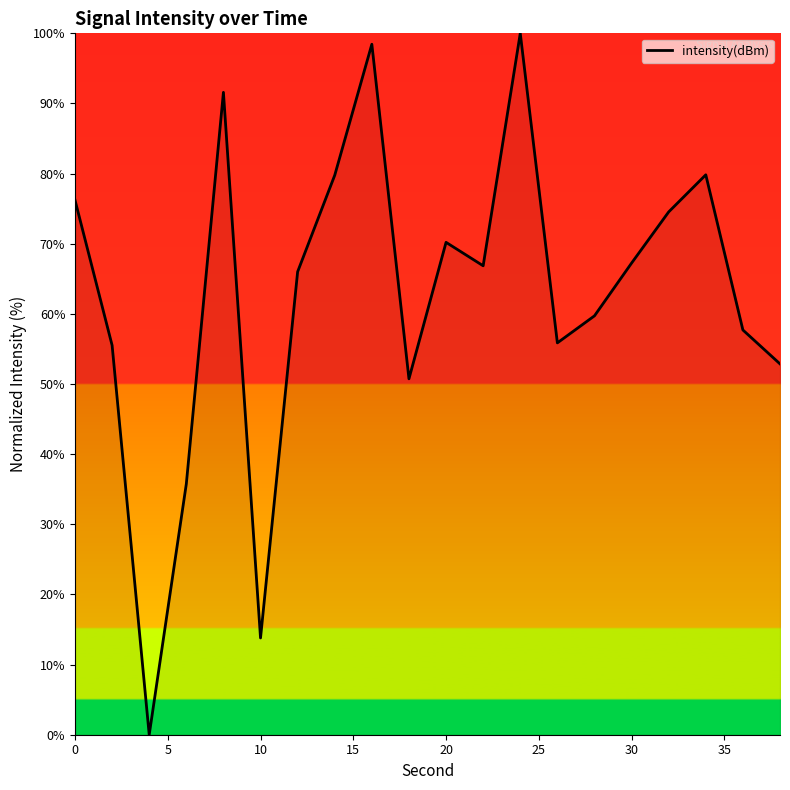

What is the maximum value shown in the chart?

100.0